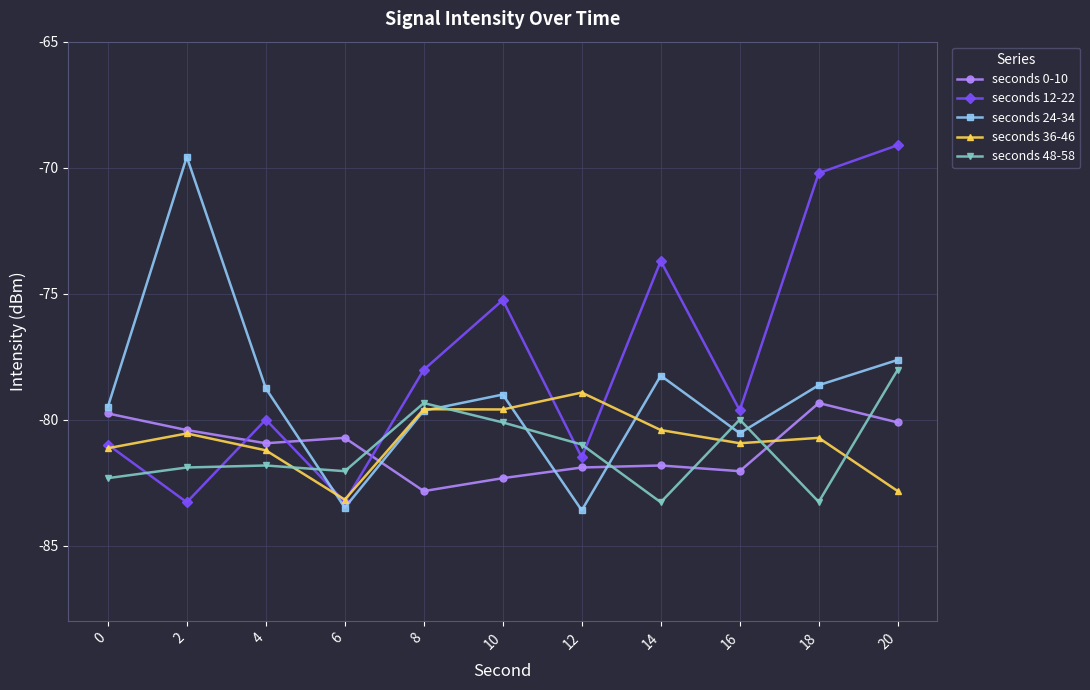

What is the value of the seconds 36-46 point at the 9th from the left?

-80.9